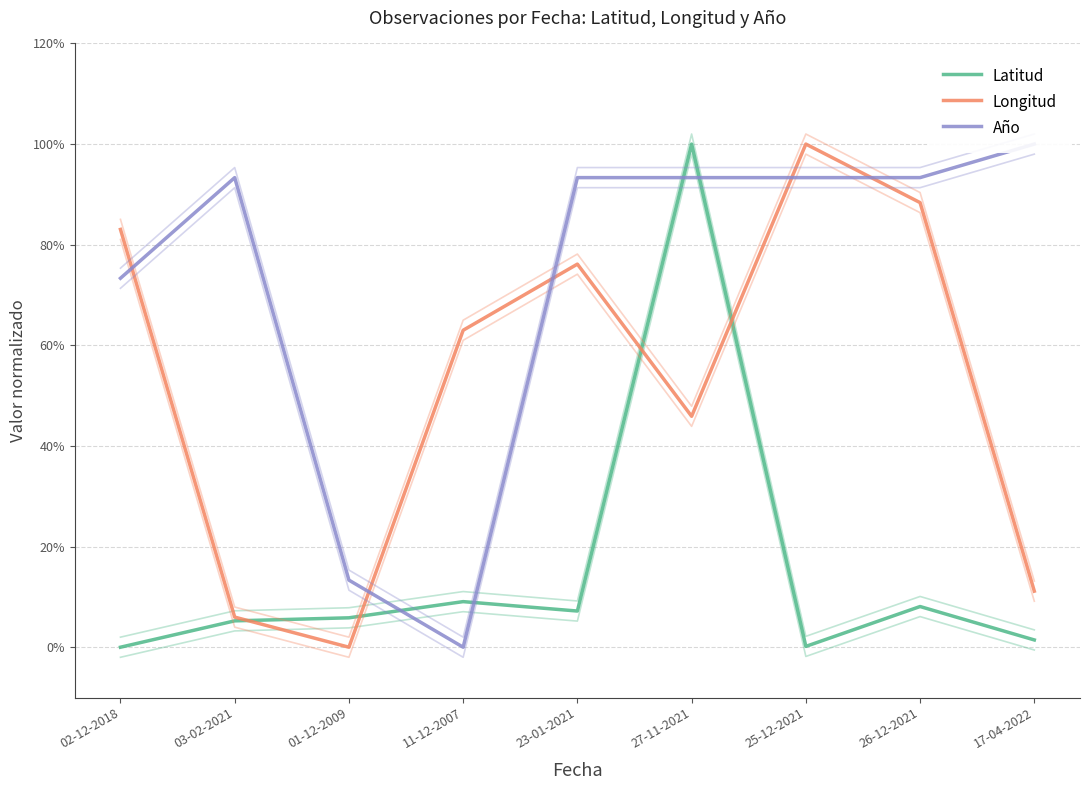

Reading left to right, transcribe all the data shown in this chart.

Latitud: 0.0	0.1	0.1	0.1	0.1	1.0	0.0	0.1	0.0
Longitud: 0.8	0.1	0.0	0.6	0.8	0.5	1.0	0.9	0.1
Año: 0.7	0.9	0.1	0.0	0.9	0.9	0.9	0.9	1.0